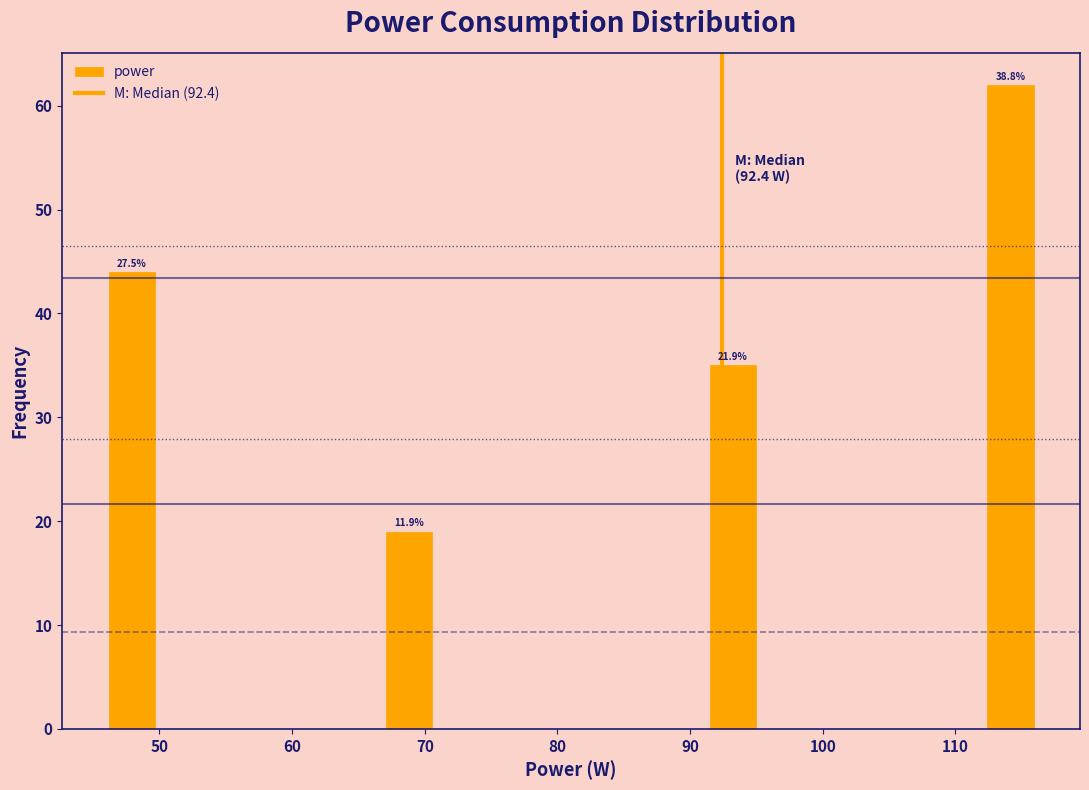

Read against the x-axis, roughly where is the centre of the tallest bar?

114